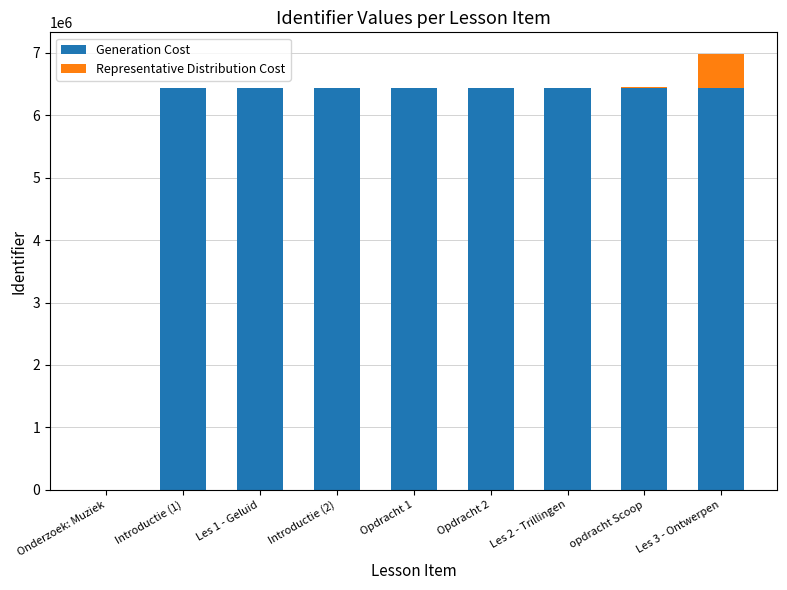

Is it true that Generation Cost equals 8734591 at opdracht Scoop?

False